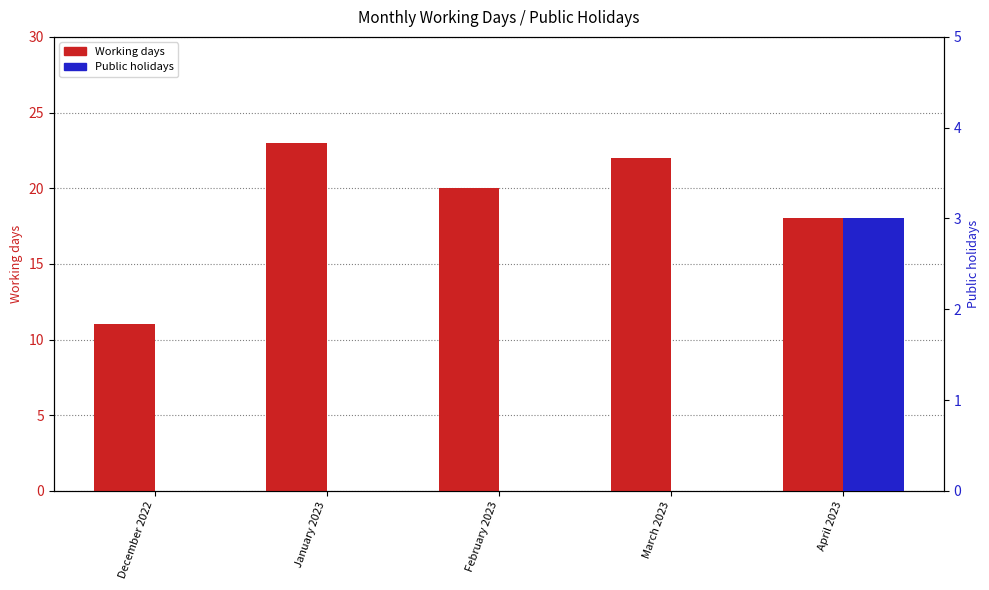

What is the label of the 1st bar from the left?

December 2022